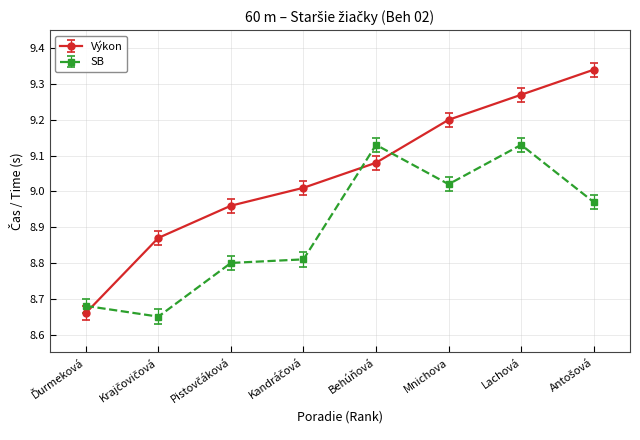

Does the chart have visible grid lines?

Yes